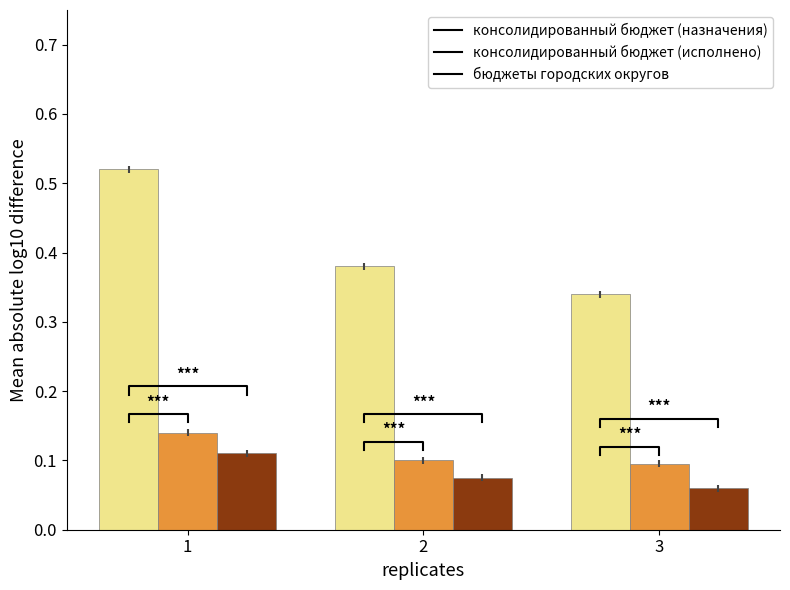

Is the value of консолидированный бюджет (исполнено) at 1 greater than the value of консолидированный бюджет (назначения) at 2?

No